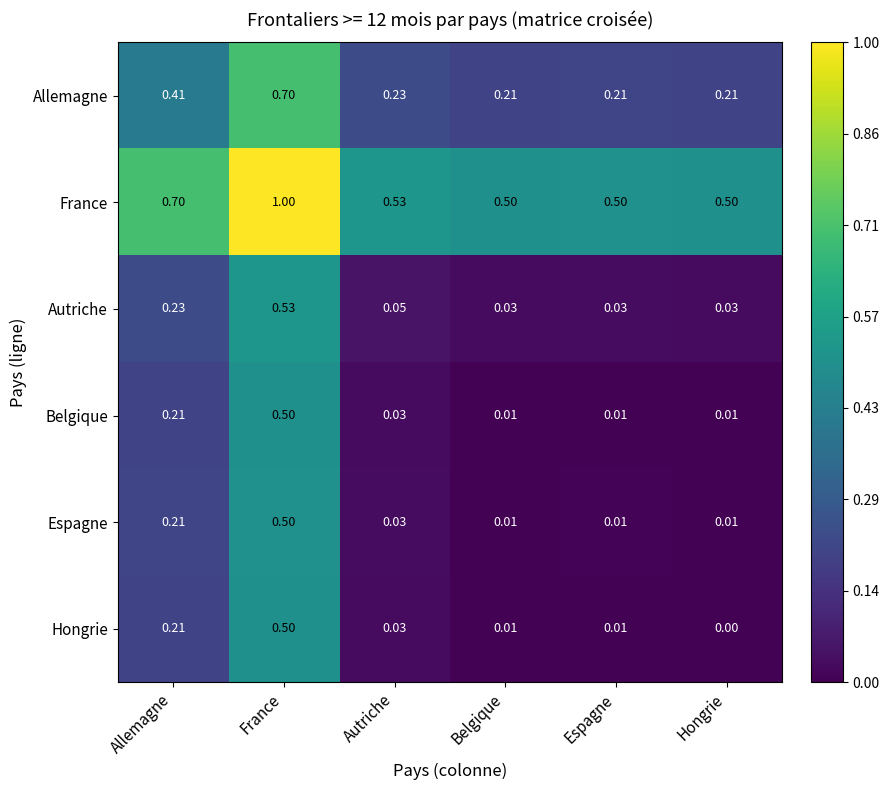

Is the value of Autriche at Hongrie greater than the value of France at Hongrie?

No